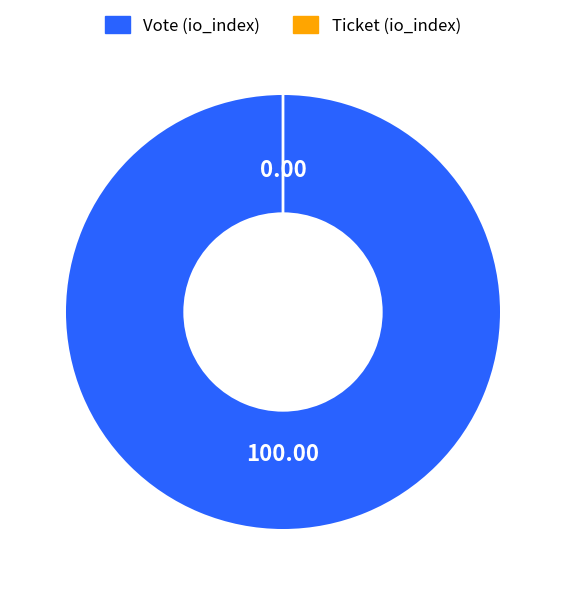

To the nearest percent, what portion does Vote represent?

100%